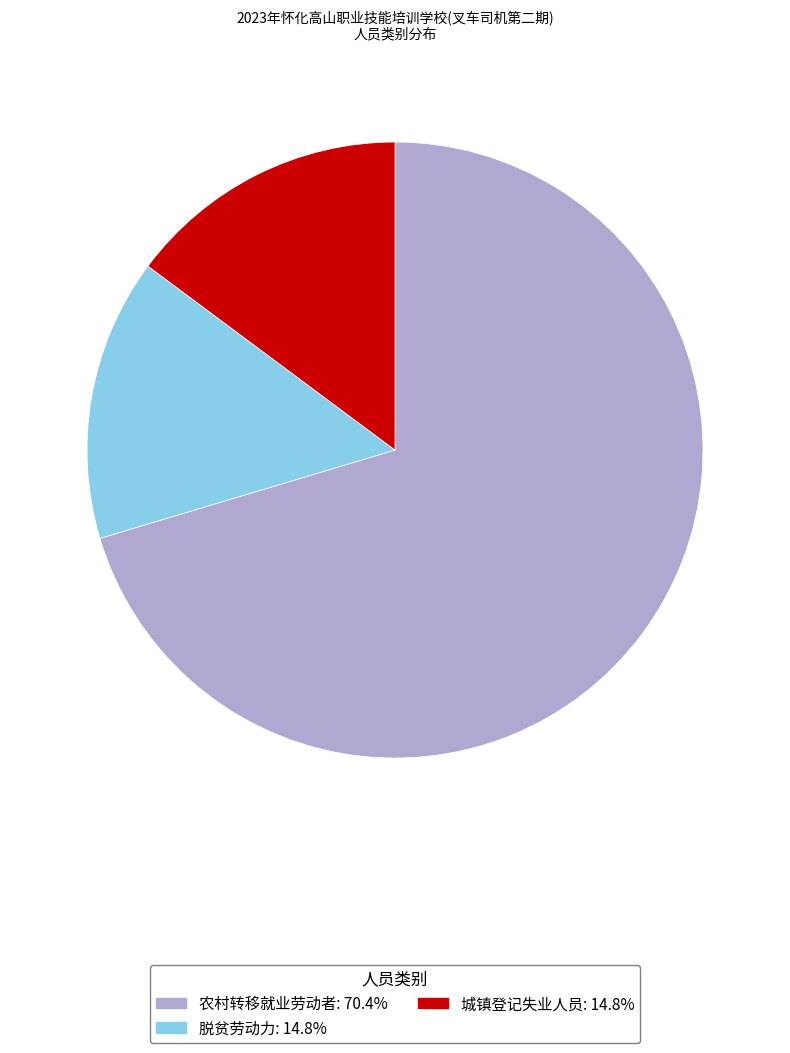

Between 城镇登记失业人员 and 农村转移就业劳动者, which is larger?

农村转移就业劳动者